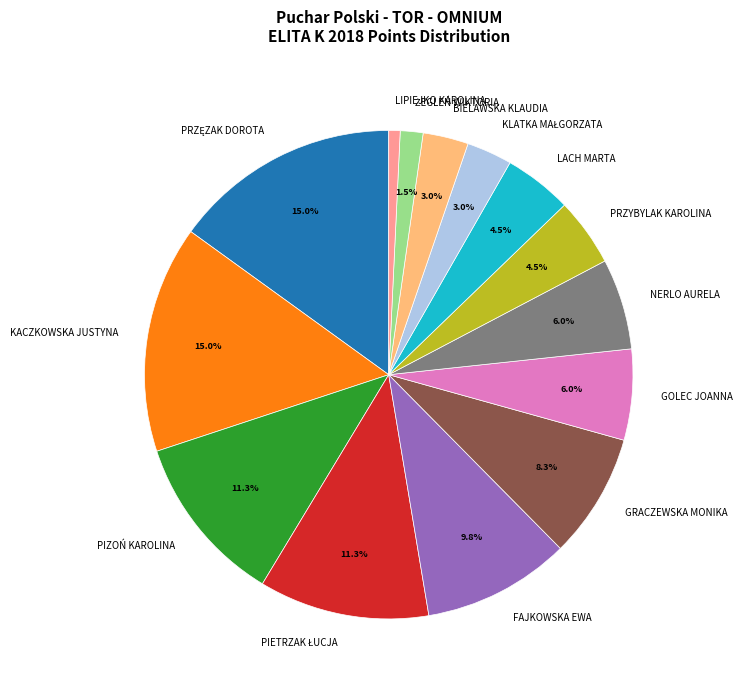

To the nearest percent, what portion does GOLEC JOANNA represent?

6%